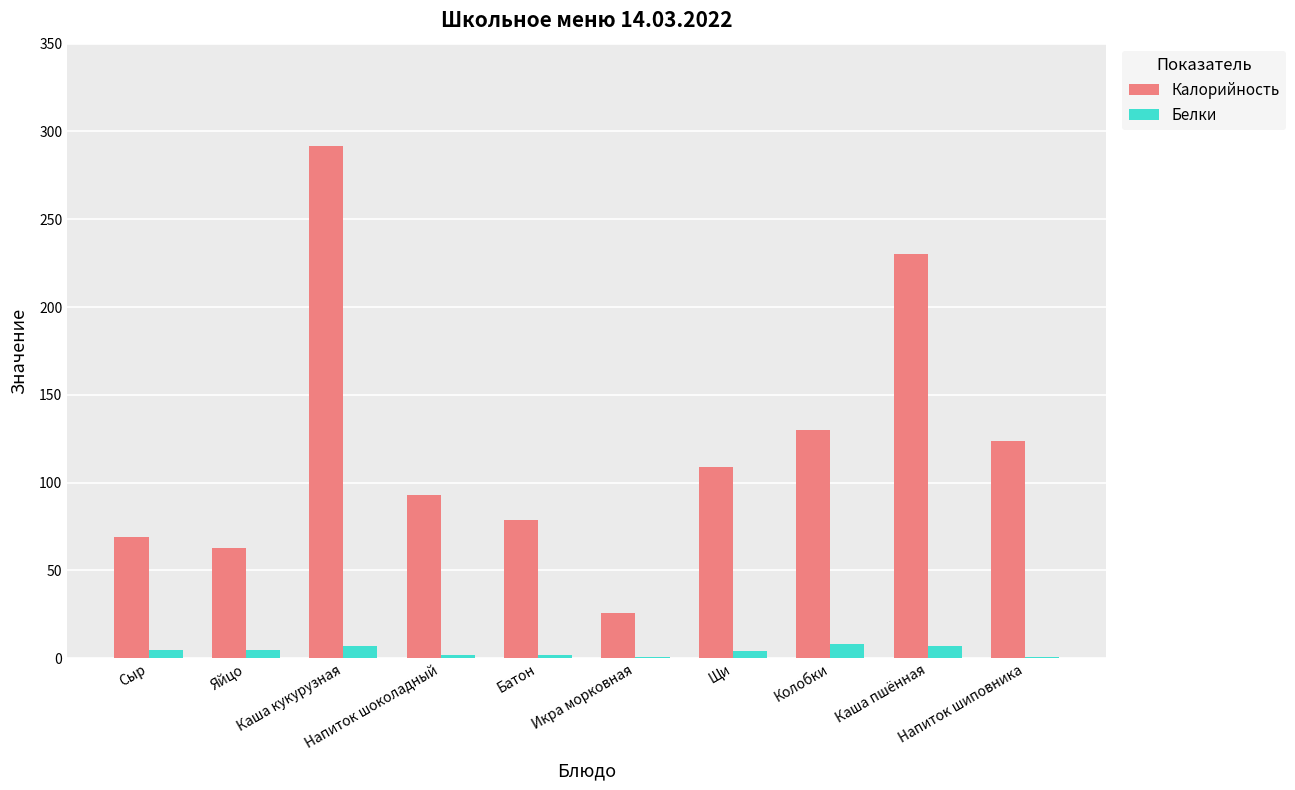

The Белки series shows 4 at Щи. True or false?

True